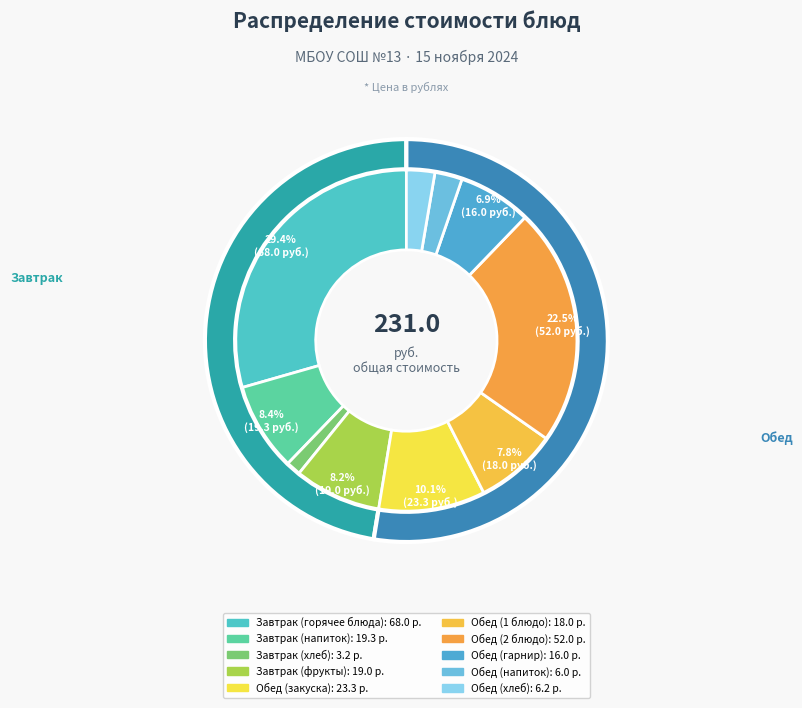

Is it true that Яблоко свежее is 1% of the pie?

False